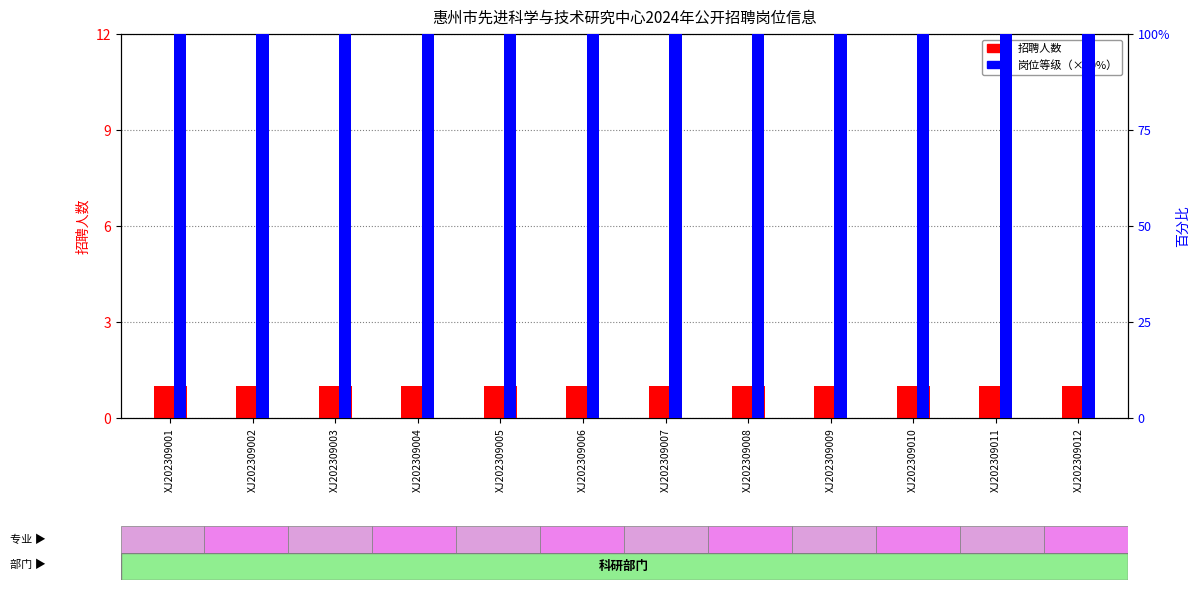

Between XJ202309004 and XJ202309009, which is larger?

XJ202309004